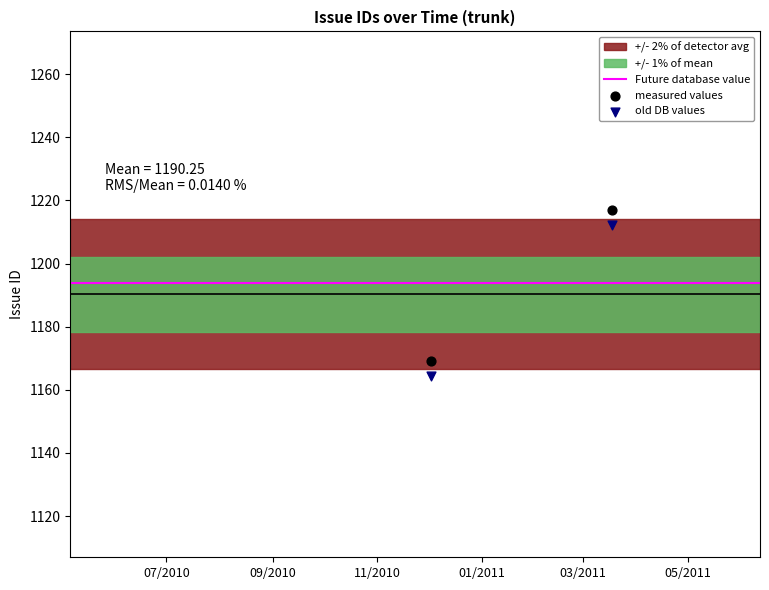

Between 2011-05-23 and 2011-03-18, which is larger?

2011-05-23